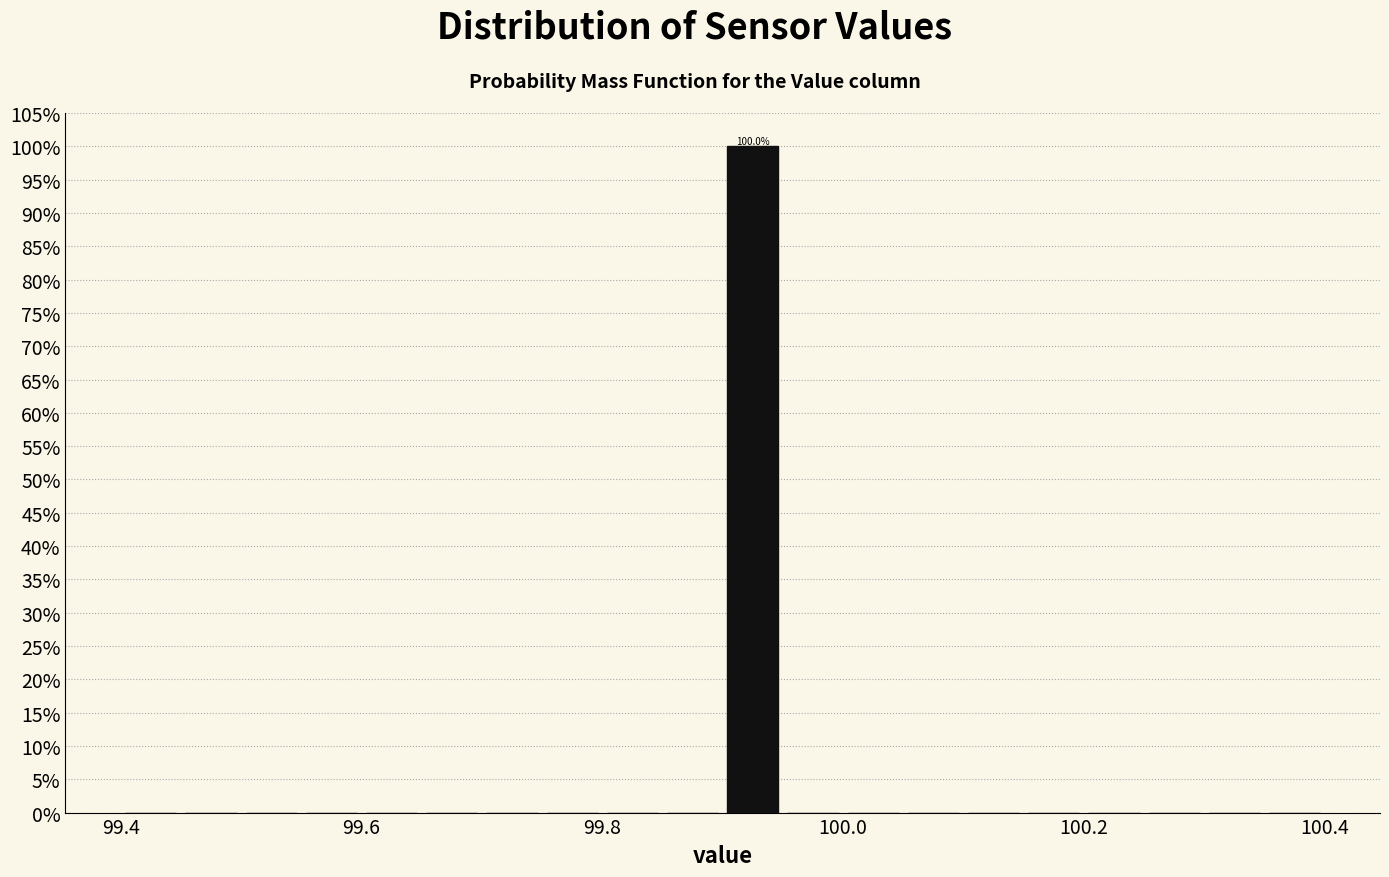

Around what value on the x-axis is the tallest bar? Give the approximate position of its centre, as read against the axis.

99.92